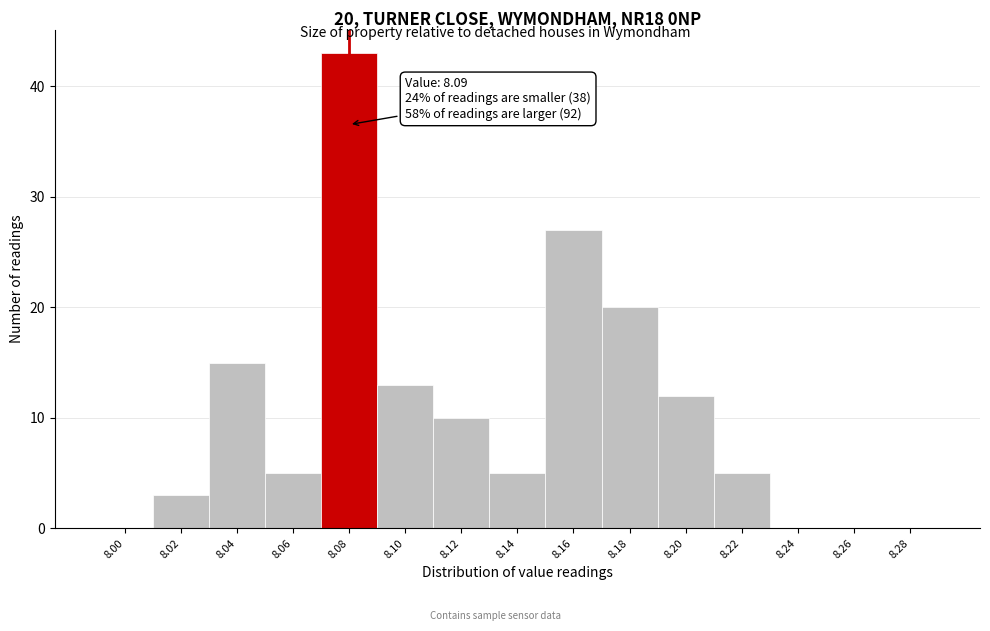

Reading left to right, list all the values displayed in this chart.

8.00=0	8.02=3	8.04=15	8.06=5	8.08=43	8.10=13	8.12=10	8.14=5	8.16=27	8.18=20	8.20=12	8.22=5	8.24=0	8.26=0	8.28=0